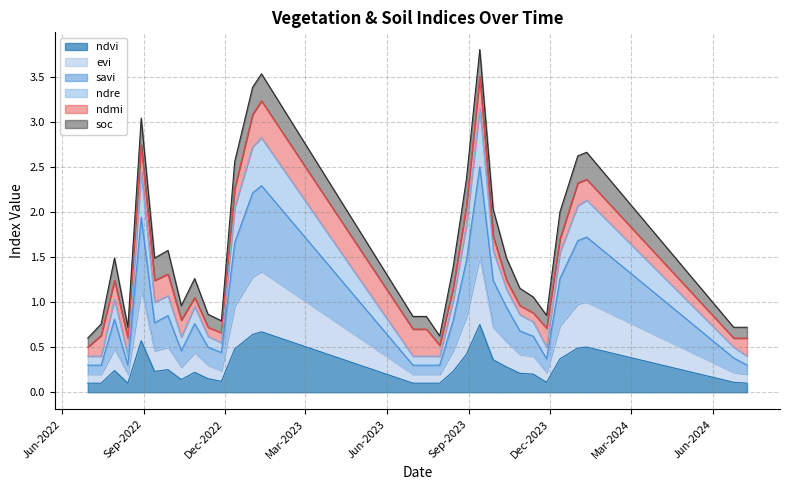

Does the chart display data point markers on the line(s)?

No